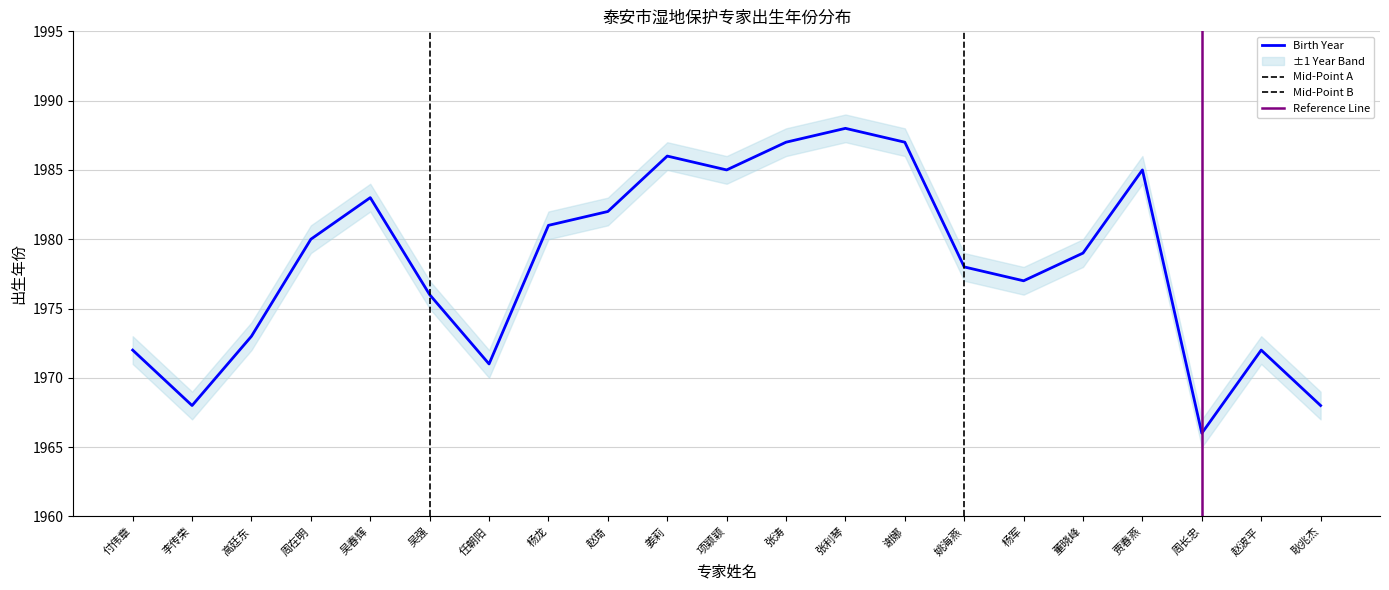

What position from the left is 姜莉?

10